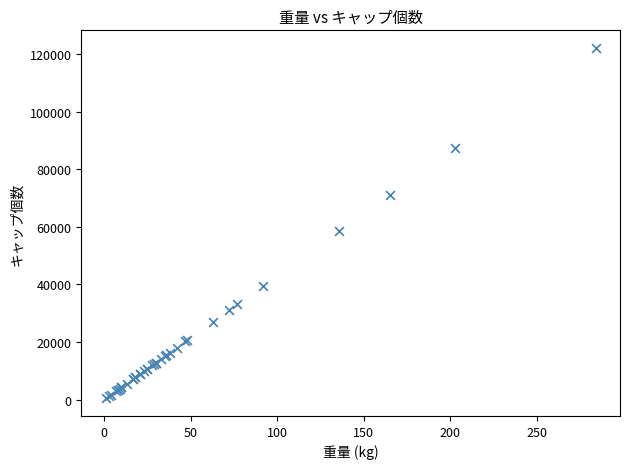

What Y value in the scatter plot is closest to 61275?

58480